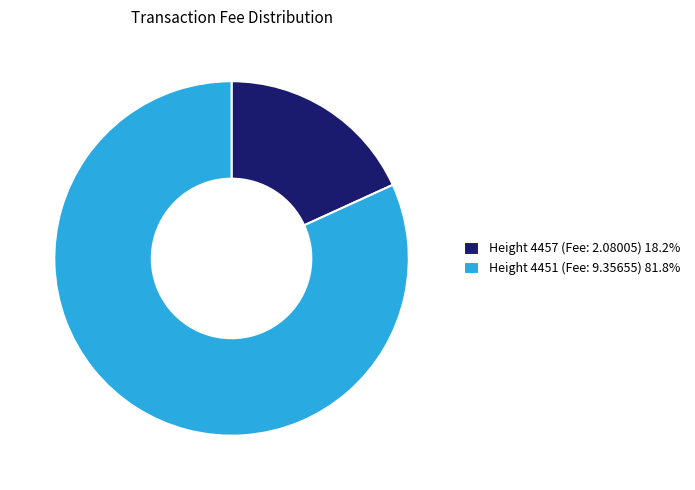

Is Height 4457 (Fee: 2.08005) 18.2% the majority of the pie?

No